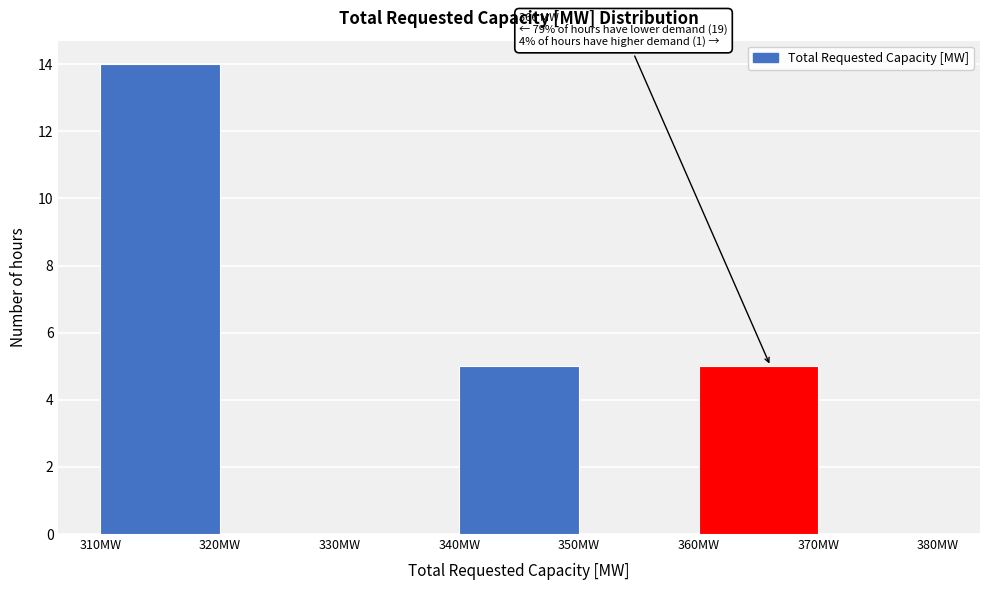

Over which range of the x-axis is the bar tallest?

310 to 320